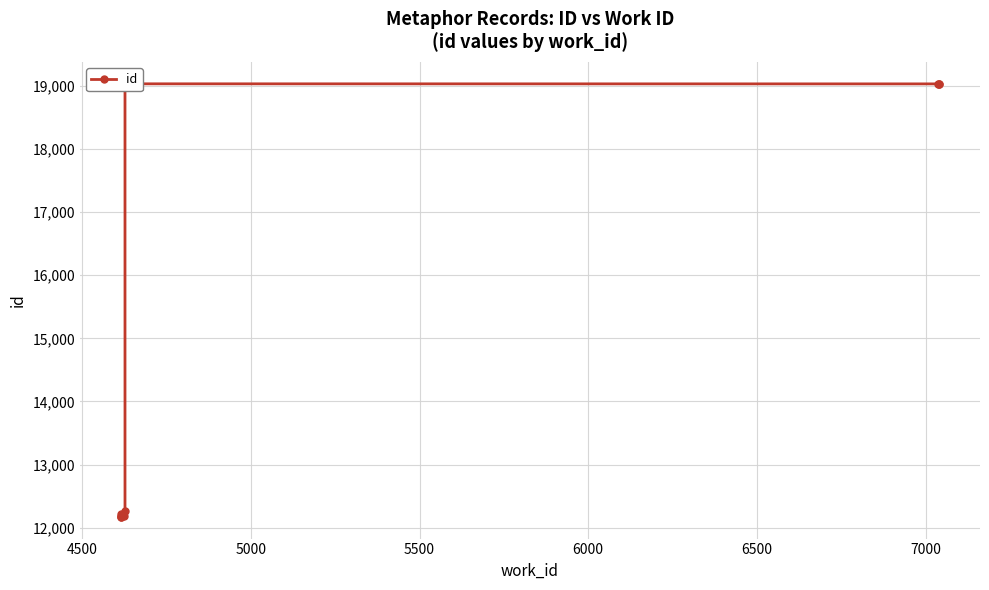

What is the minimum value shown in the chart?

12170